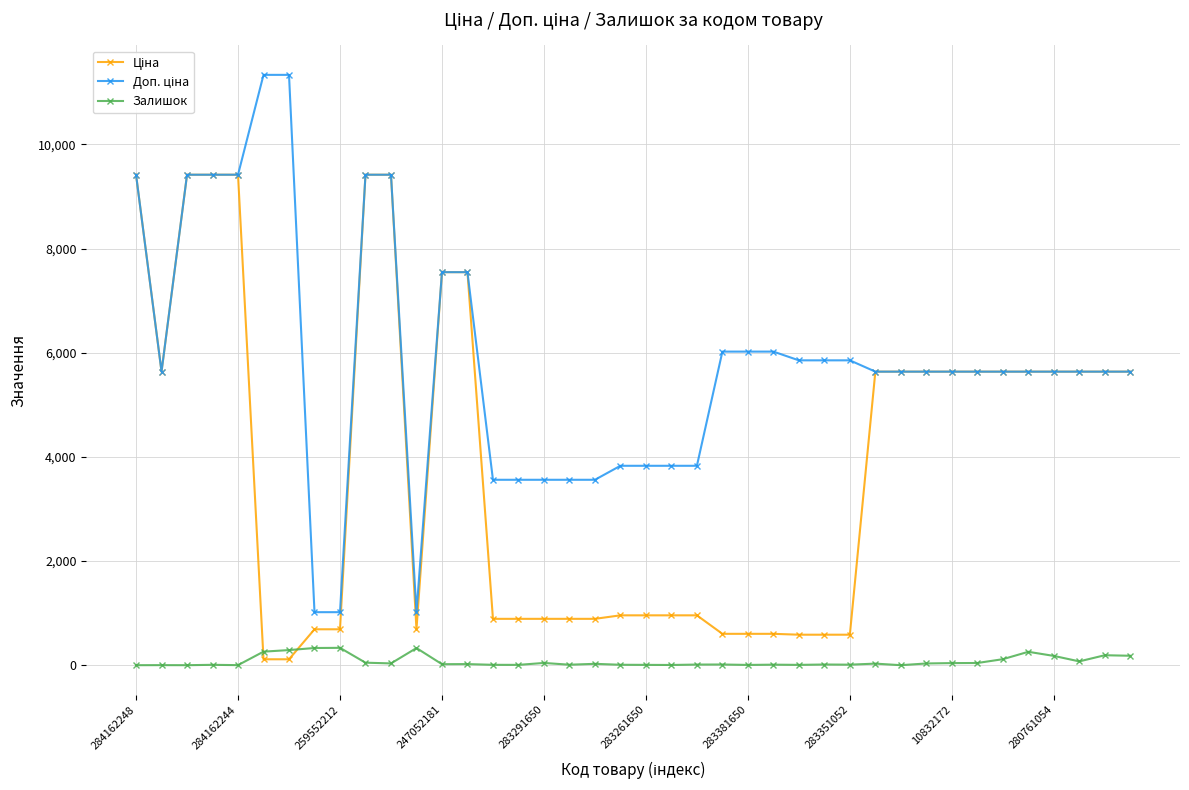

What is the highest value of the Залишок series?

333.0